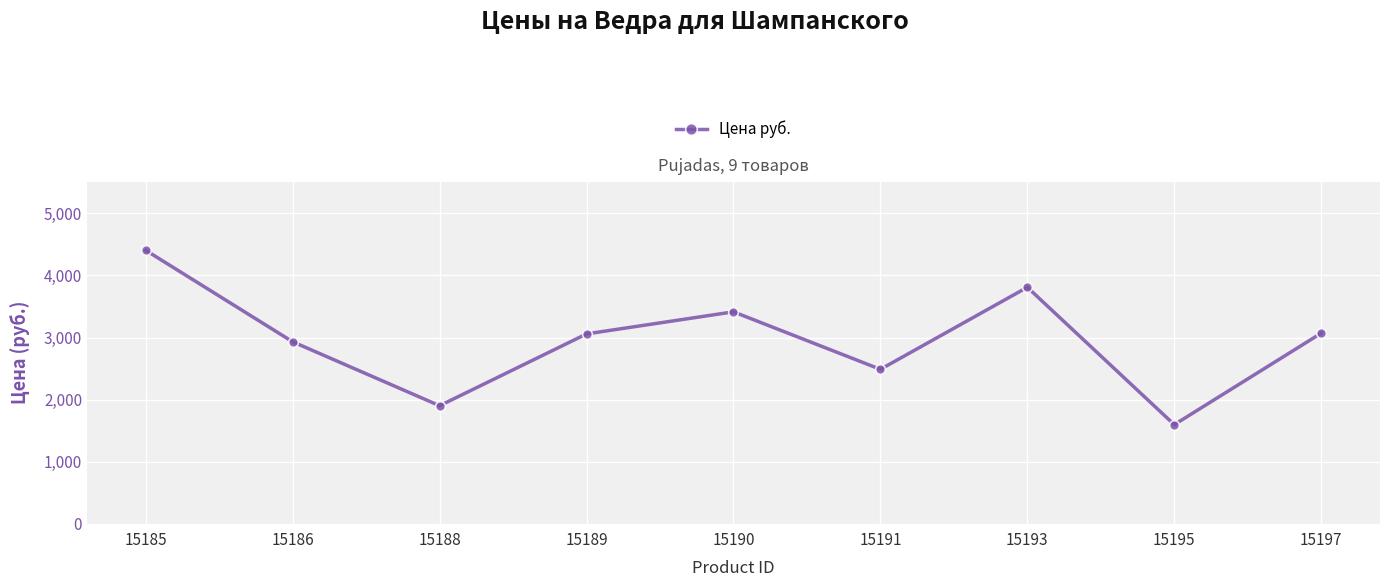

Where is the first local maximum?

15190